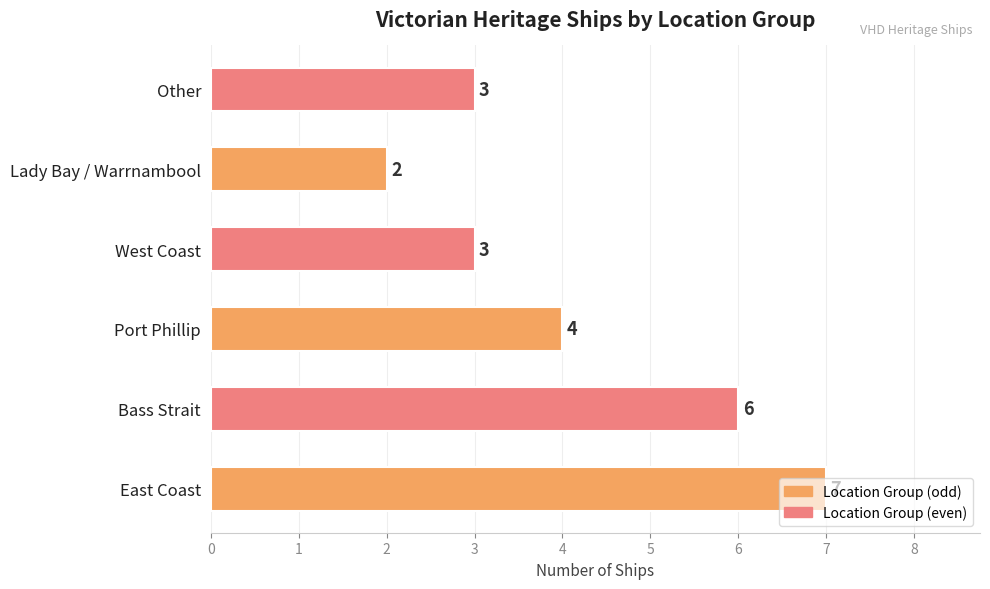

Which has a higher value, East Coast or West Coast?

East Coast